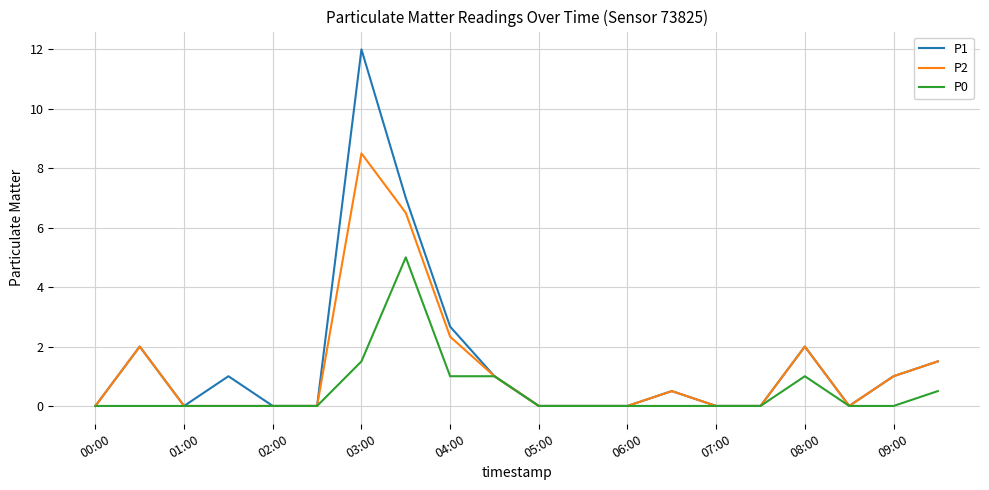

Which series has the widest spread of values?

P1